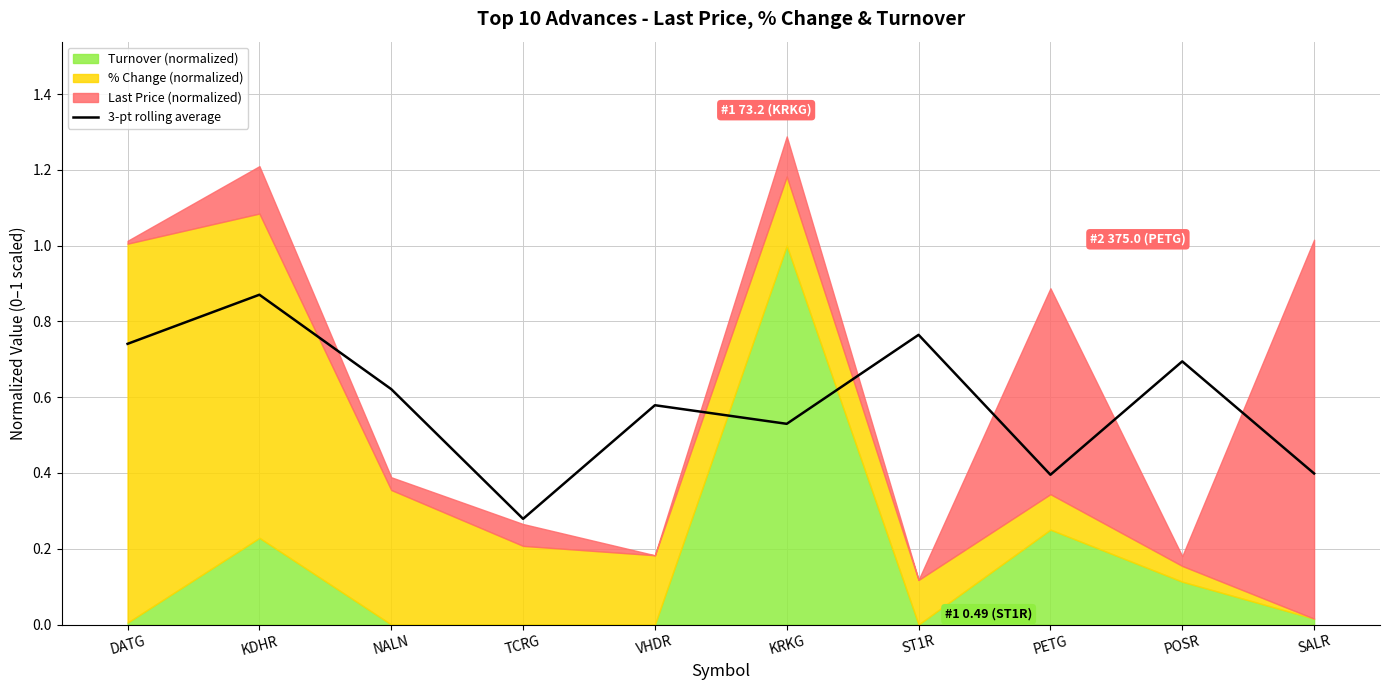

At which category does the data reach its first local valley?

TCRG